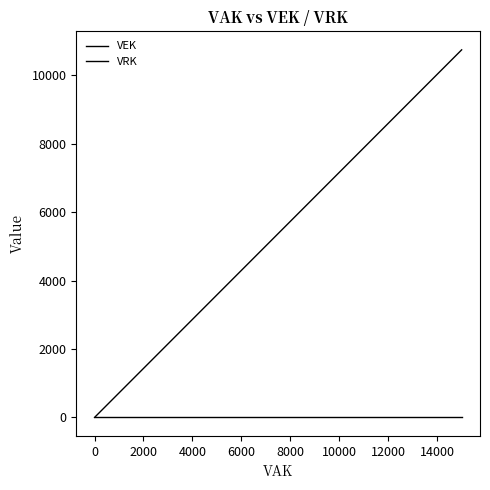

True or false: VEK has more than 2 interior local peaks.

False